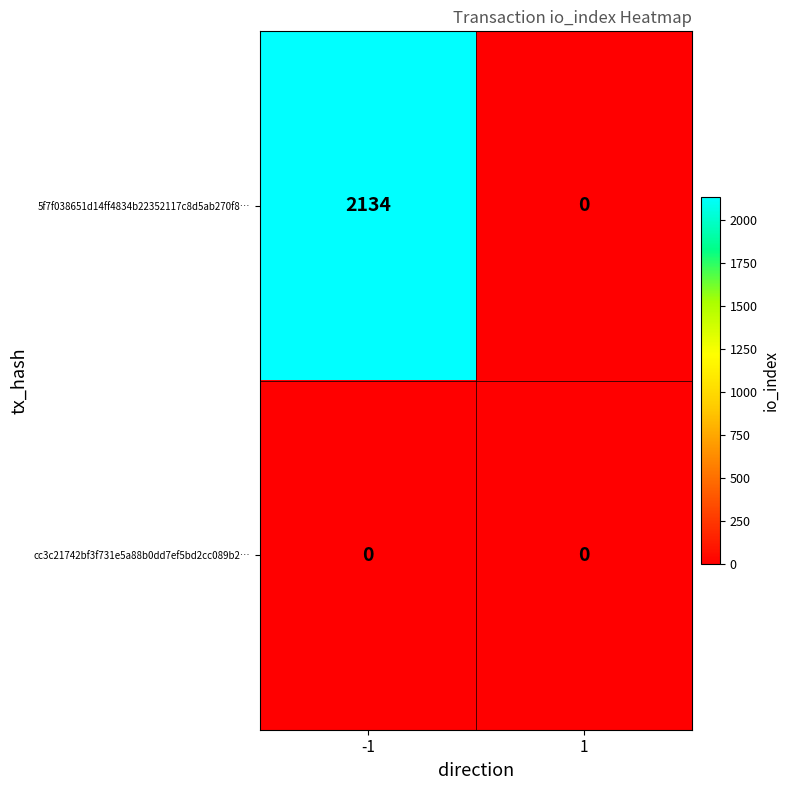

At which category does the chart reach its peak across all series?

-1